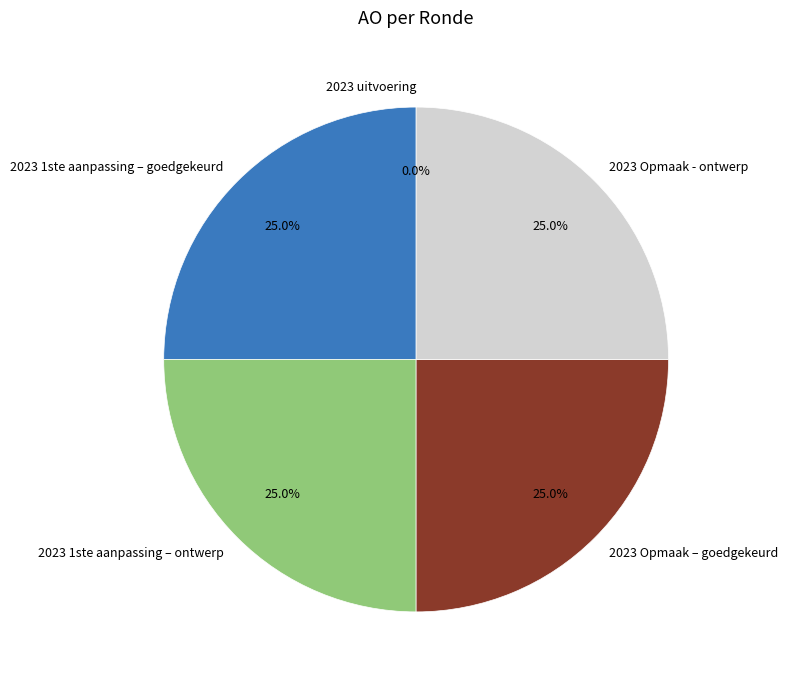

Combined, what portion of the pie is 2023 1ste aanpassing – goedgekeurd and 2023 uitvoering?

25.0%